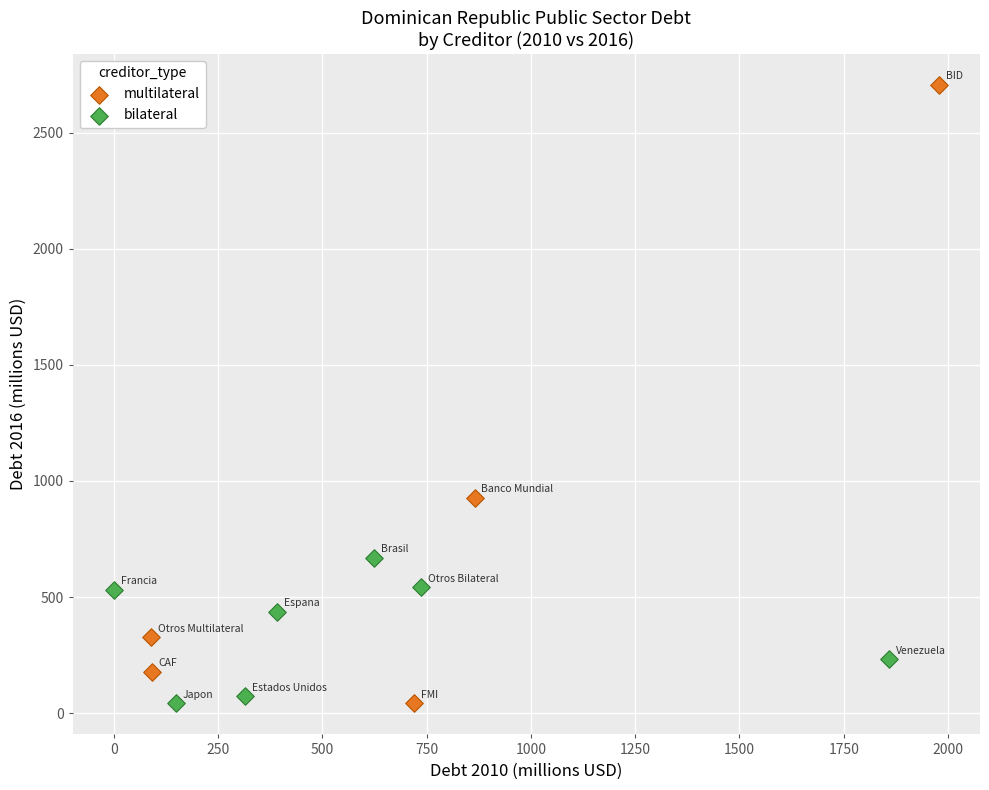

Which series has the largest Y range (max minus min)?

multilateral